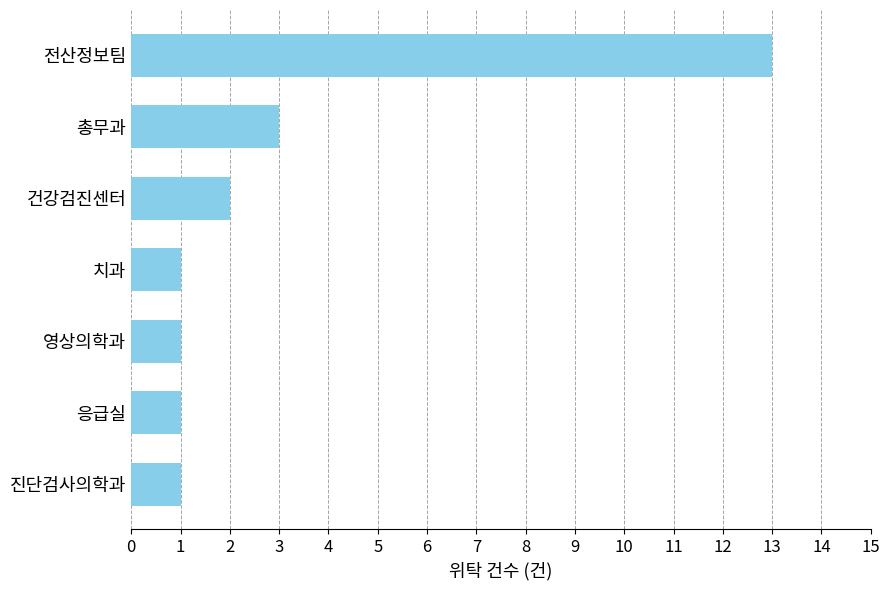

What is the change in value from 치과 to 건강검진센터?

+1